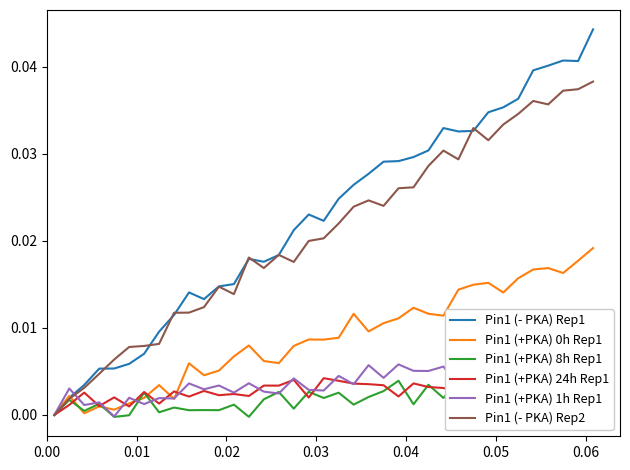

True or false: Pin1 (- PKA) Rep1 has more than 1 points higher than both neighbors.

True